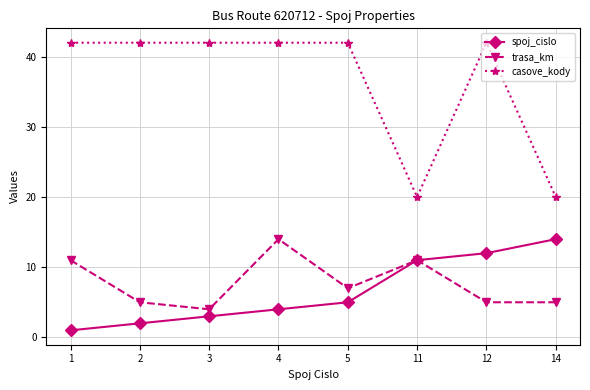

Which category has the lowest value in the spoj_cislo series?

1